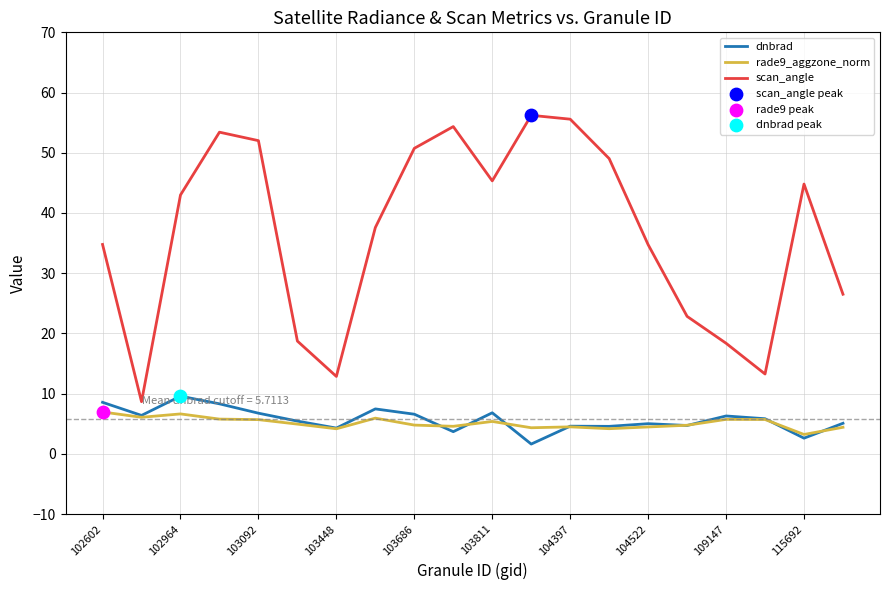

At how many categories does at least one series exceed 44?

9